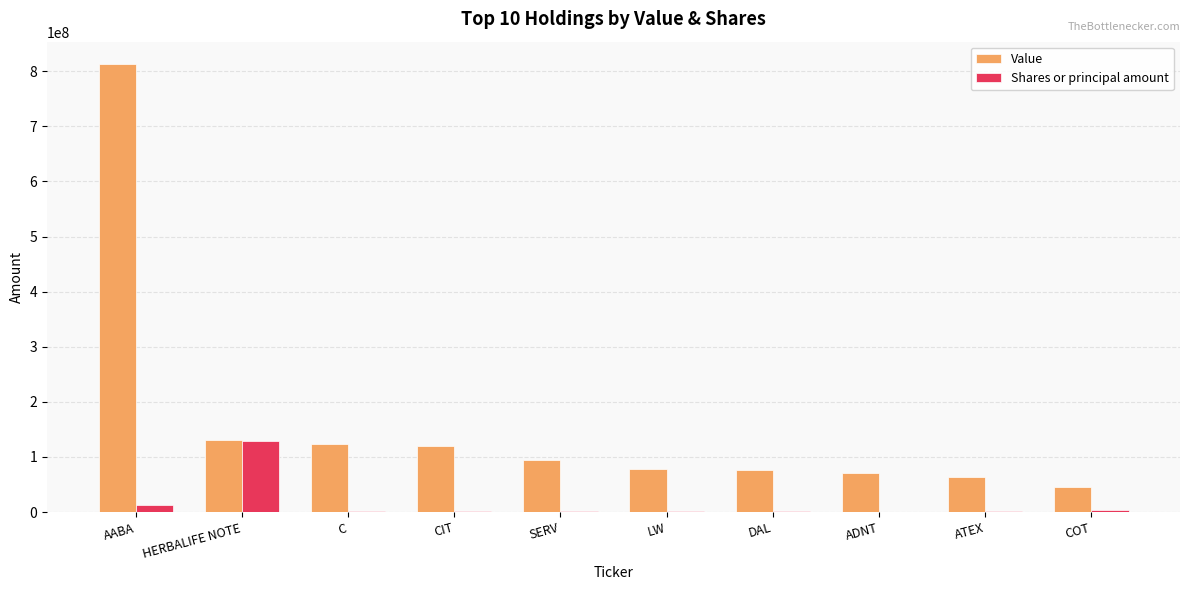

What is the sum of all Value values?

1615378000